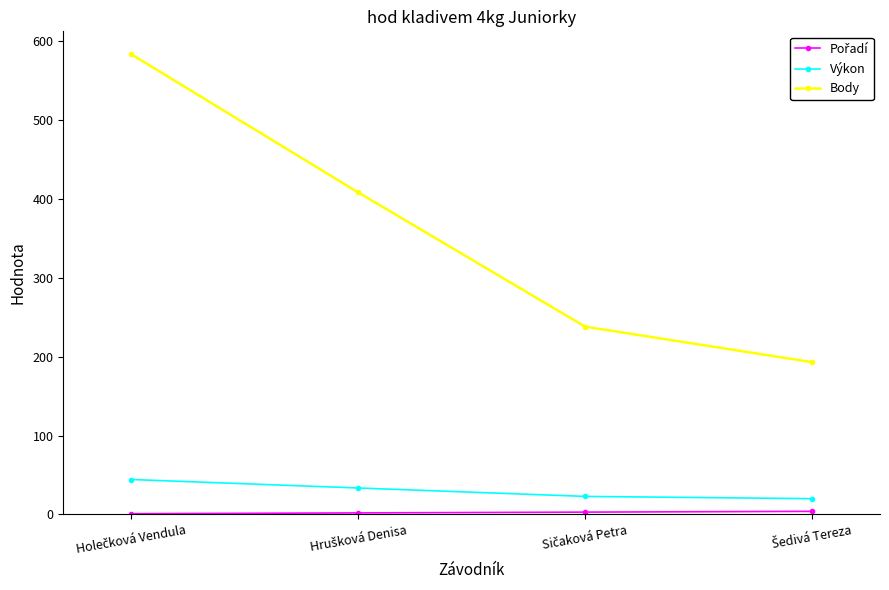

What is the difference between the second highest and minimum values in the Výkon series?

13.5